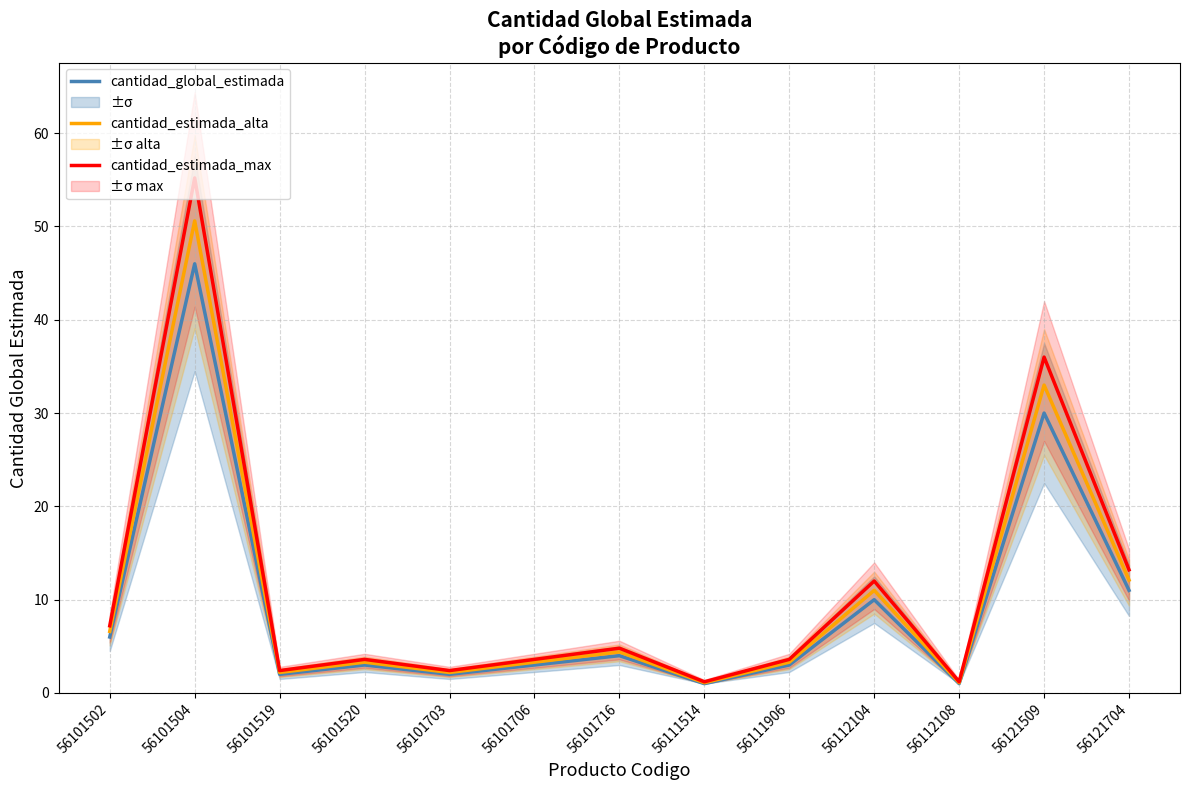

Reading left to right, transcribe all the data shown in this chart.

cantidad_global_estimada: 6.0	46.0	2.0	3.0	2.0	3.0	4.0	1.0	3.0	10.0	1.0	30.0	11.0
cantidad_estimada_alta: 6.6	50.6	2.2	3.3	2.2	3.3	4.4	1.1	3.3	11.0	1.1	33.0	12.1
cantidad_estimada_max: 7.2	55.2	2.4	3.6	2.4	3.6	4.8	1.2	3.6	12.0	1.2	36.0	13.2